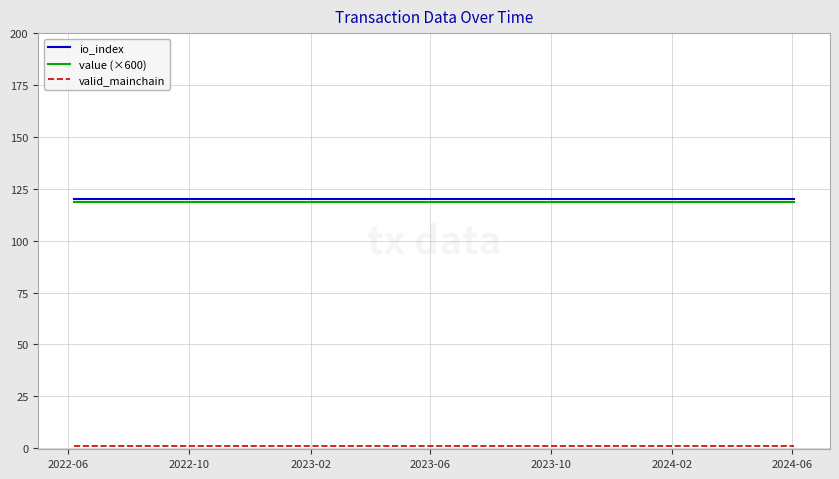

True or false: value (×600) has more than 2 points higher than both neighbors.

False